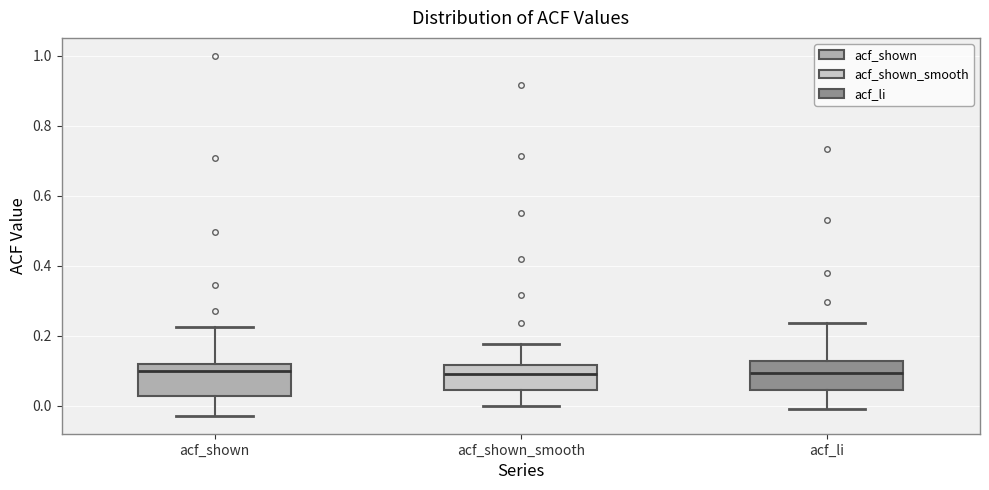

Reading left to right, transcribe this box plot: for each box, give where its median line is, the range the box spans, and where its two whiskers end, as read against the y-axis. The values are not printed on the chart, so give them approximately, as read against the axis.

acf_shown: median 0.10, box 0.02 to 0.12, whiskers -0.02 to 0.22
acf_shown_smooth: median 0.08, box 0.04 to 0.12, whiskers 0.00 to 0.18
acf_li: median 0.10, box 0.04 to 0.12, whiskers 0.00 to 0.24